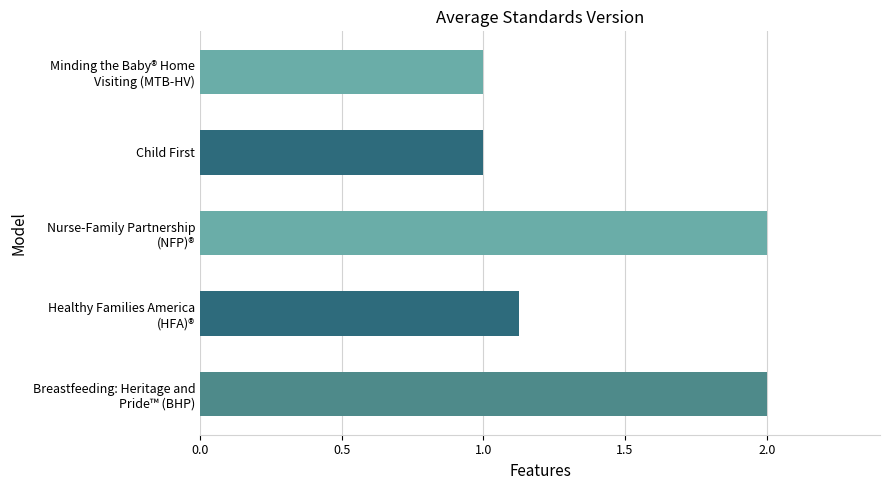

What is the difference between the maximum and minimum values?

1.0